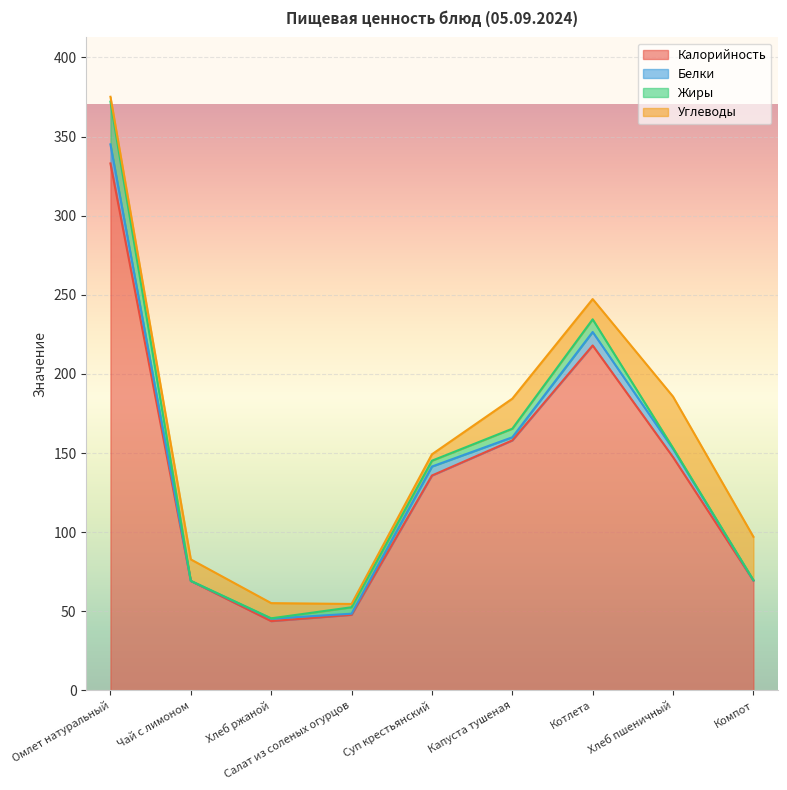

What is the label of the 9th point from the right?

Омлет натуральный